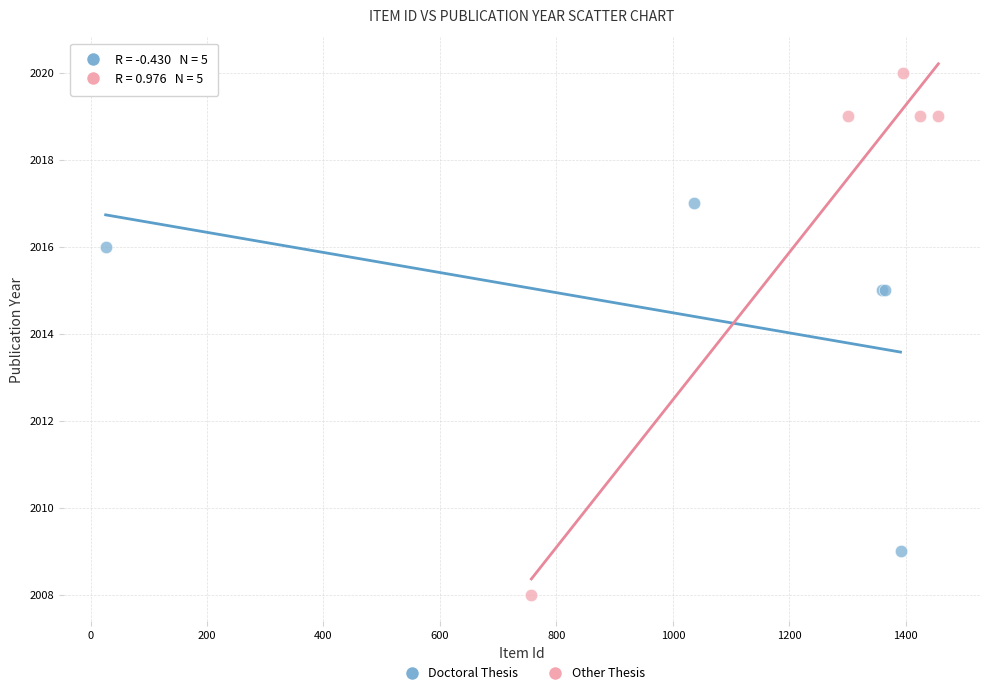

What are all the series names shown in the legend?

Doctoral Thesis, Other Thesis